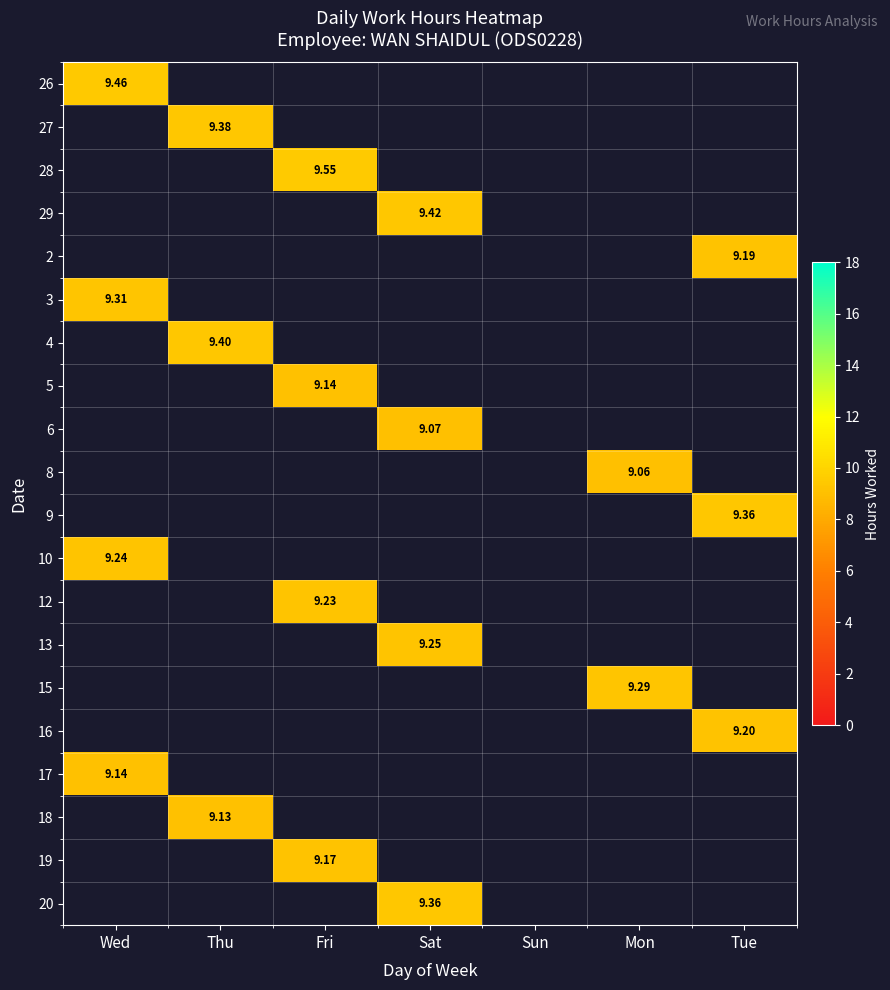

Which has a higher value, Fri or Sat?

Sat